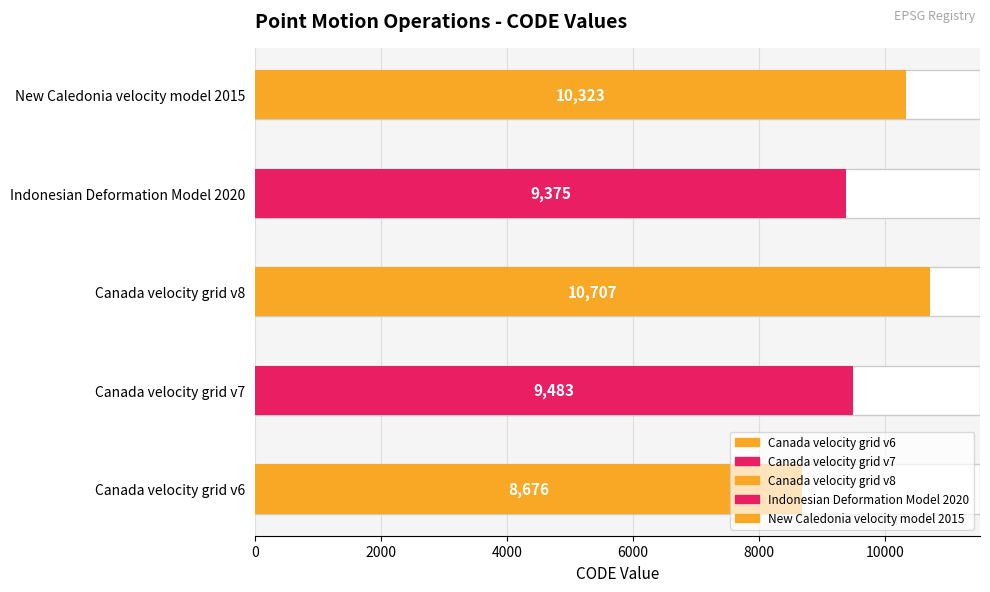

Where does the data first go above 9483?

Canada velocity grid v8